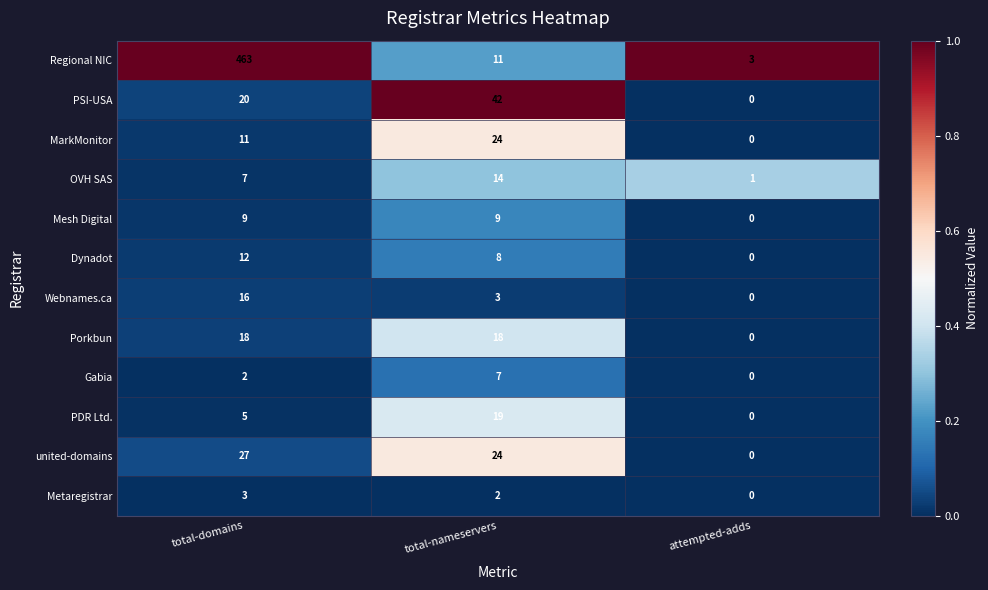

What is the total value across all series at attempted-adds?

4